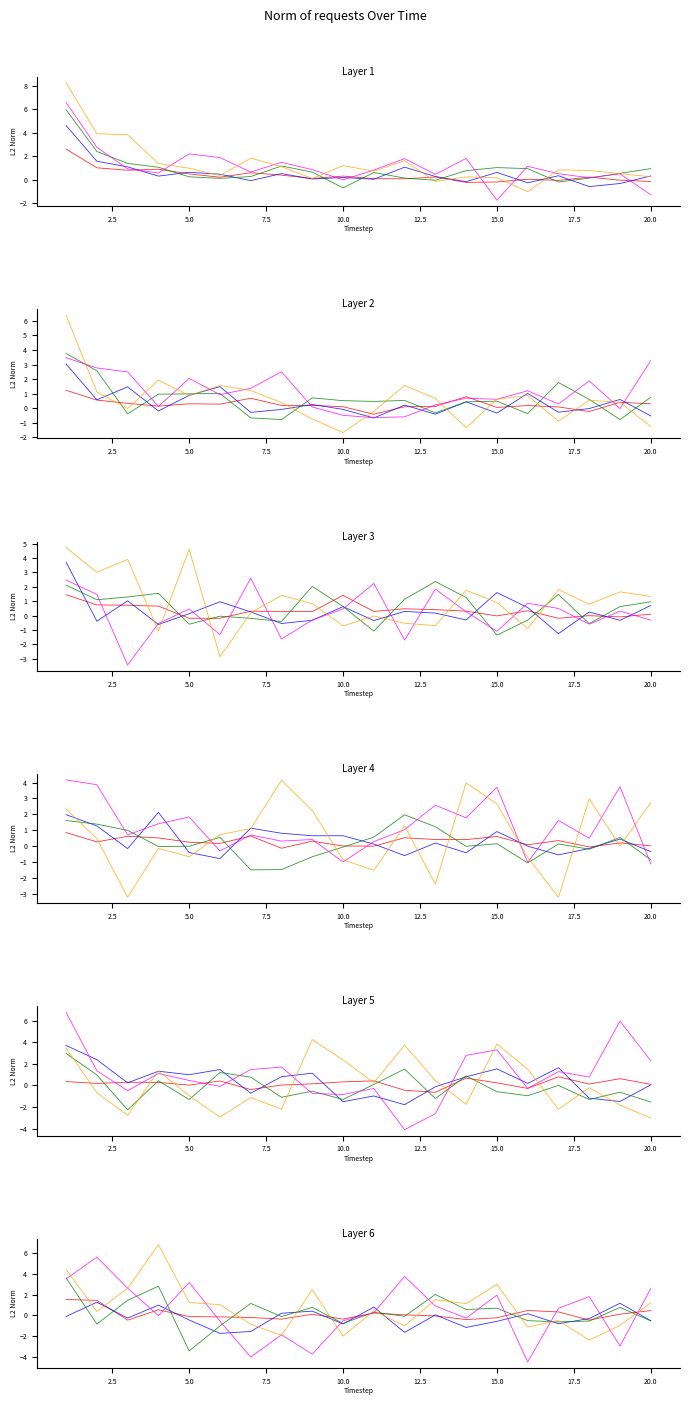

How many positive values does the Head 5 series have?

12